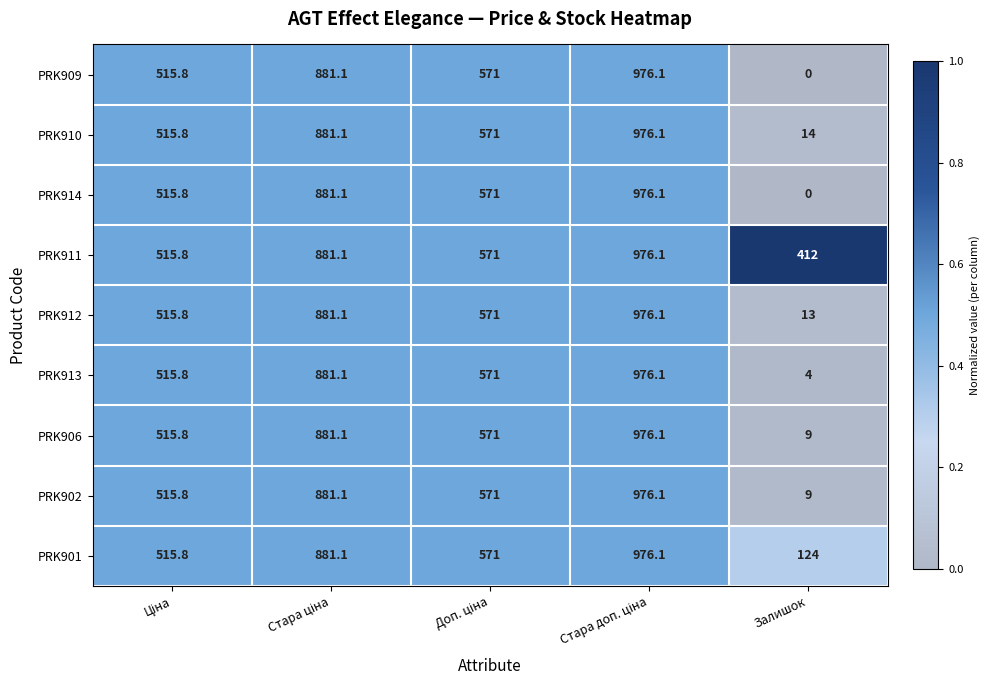

Which category has the lowest value in the PRK914 series?

Залишок